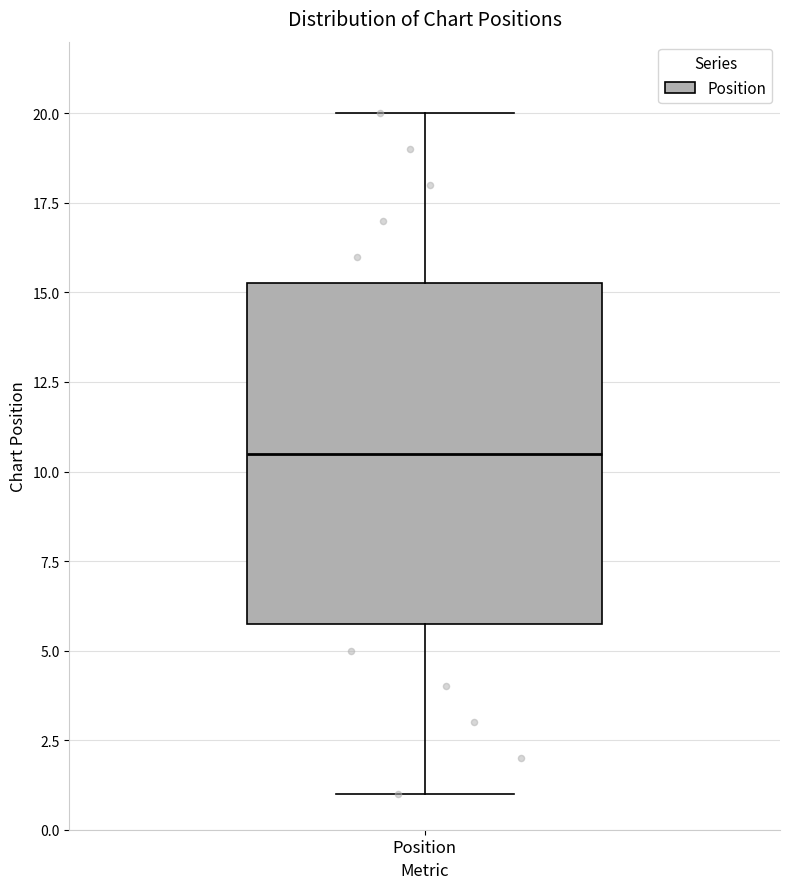

Read this box plot against the y-axis: the position of the median line, the range covered by the box, and the ends of both whiskers. The values are not printed on the chart, so give them approximately, as read against the axis.

median 10.5, box 6.0 to 15.5, whiskers 1.0 to 20.0